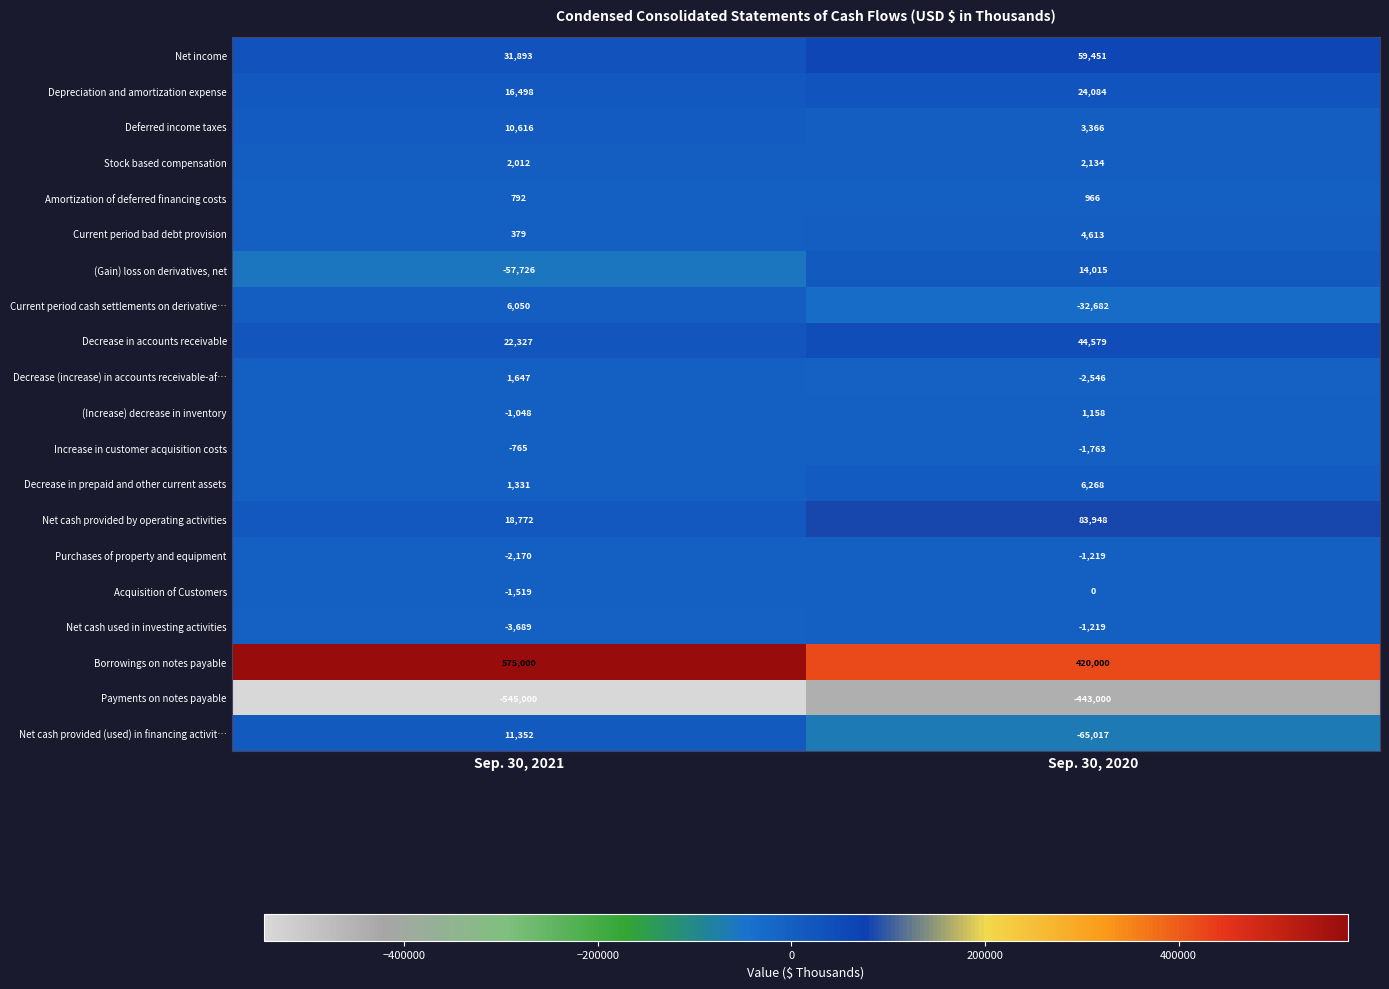

The value of Net cash provided (used) in financing activit… at Sep. 30, 2021 is 17519. True or false?

False